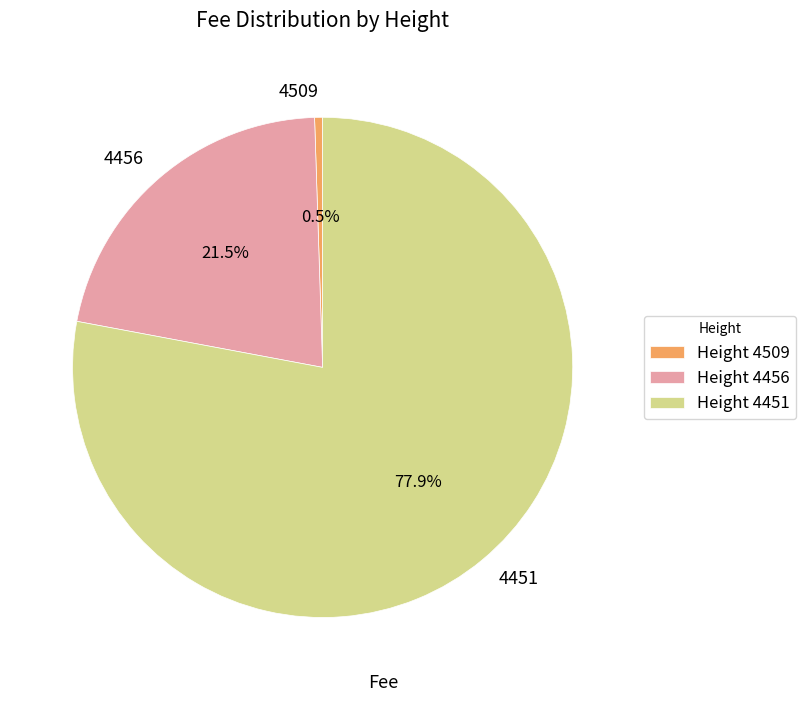

To the nearest percent, what is the combined percentage of 4456 and 4509?

22%